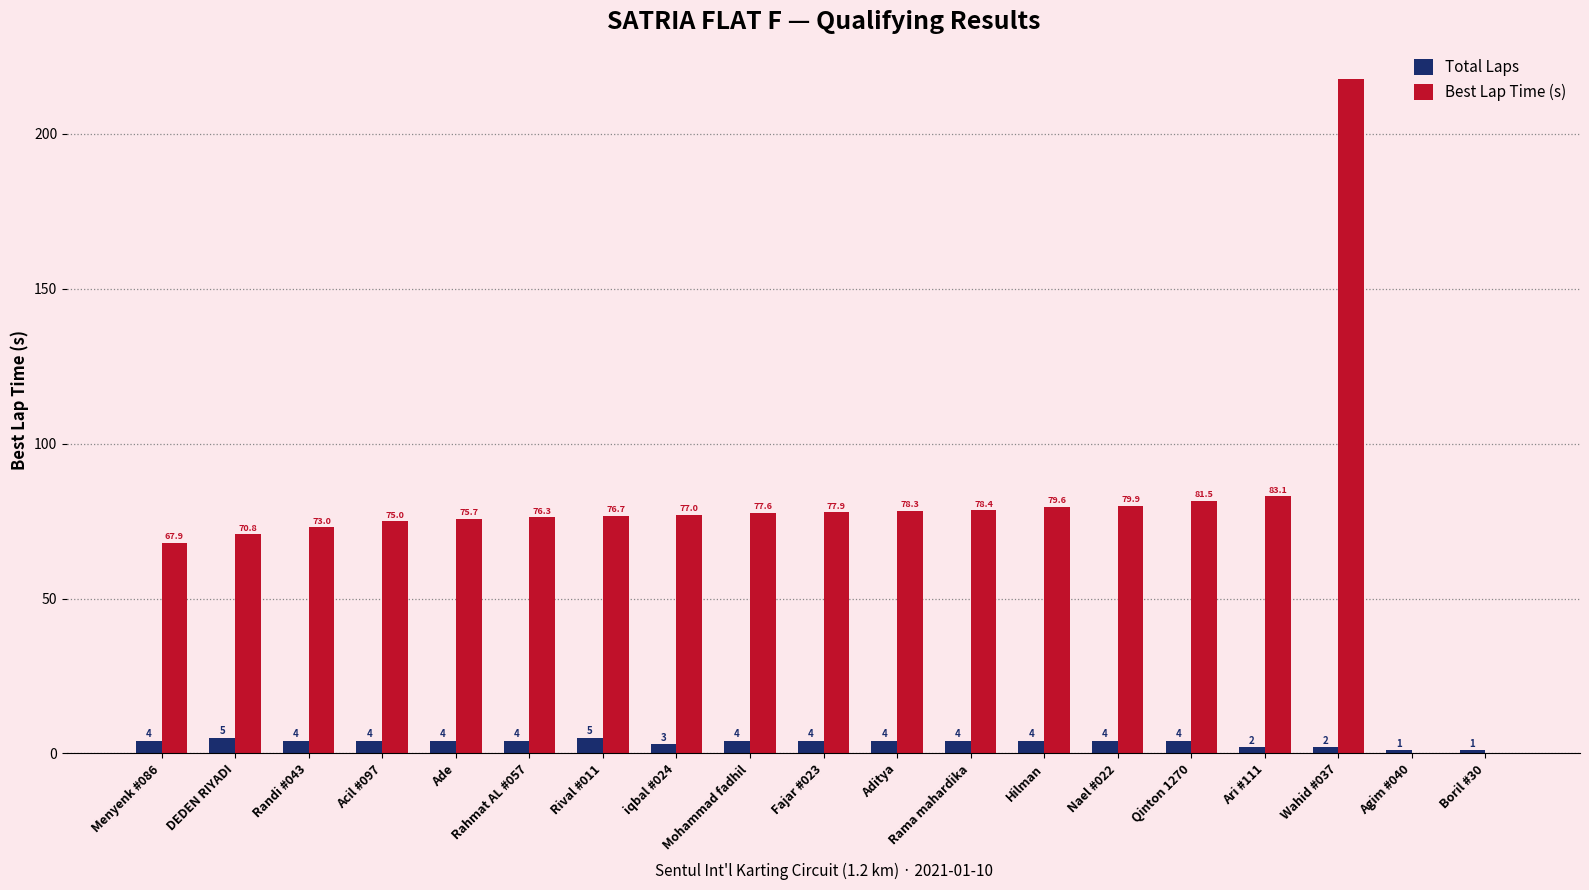

What are all the series names shown in the legend?

Total Laps, Best Lap Time (s)